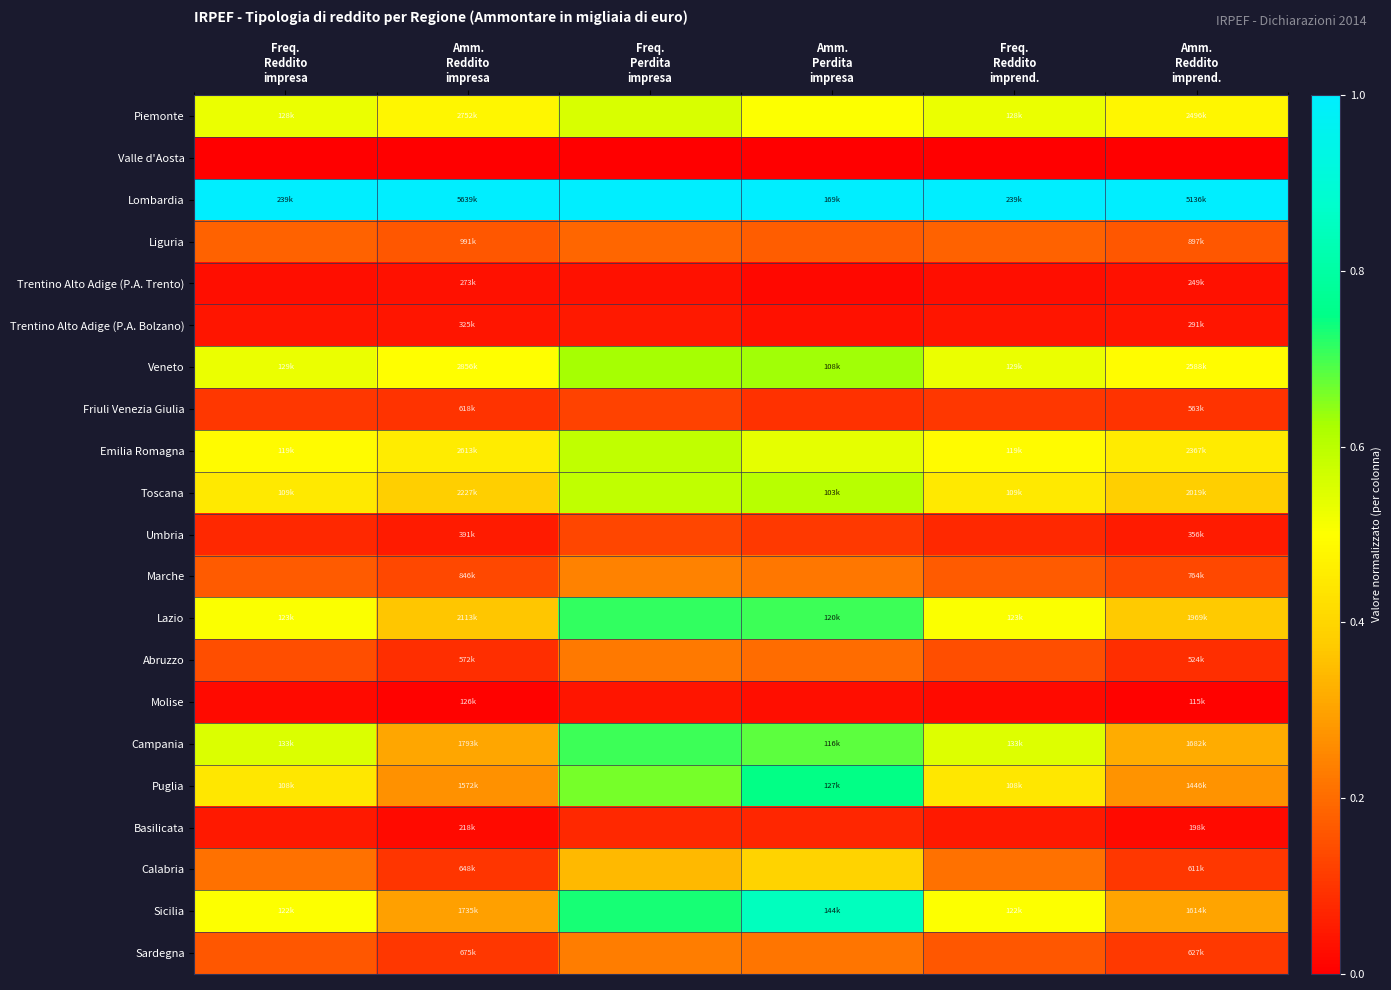

Rank the series by their maximum value, from highest to lowest.

Lombardia, Sicilia, Puglia, Lazio, Campania, Veneto, Toscana, Emilia Romagna, Piemonte, Calabria, Marche, Sardegna, Abruzzo, Liguria, Umbria, Friuli Venezia Giulia, Basilicata, Trentino Alto Adige (P.A. Bolzano), Molise, Trentino Alto Adige (P.A. Trento), Valle d'Aosta